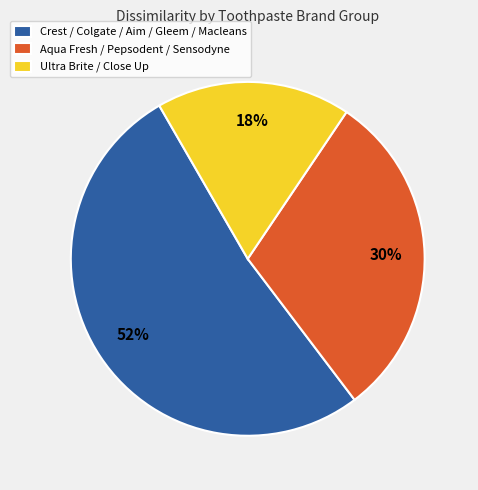

To the nearest percent, what is the difference between the largest and smallest slice percentages?

34%